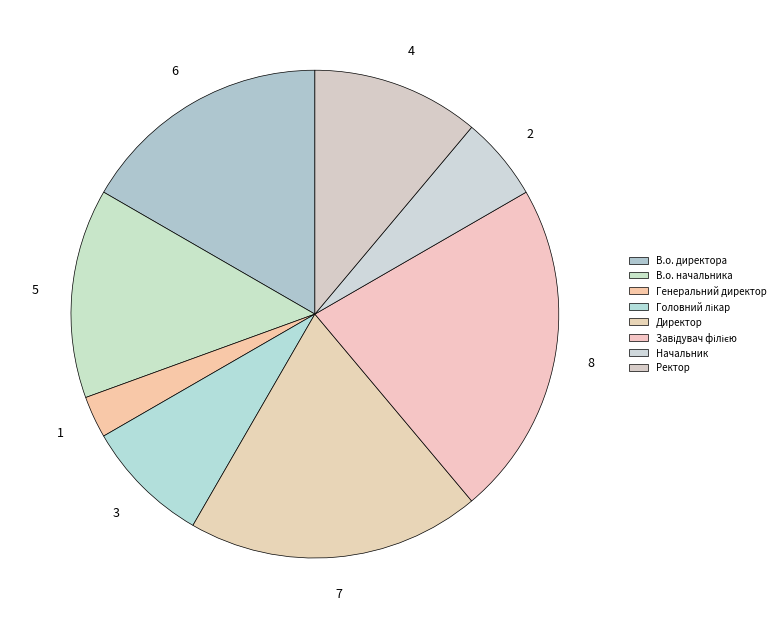

Is Директор the majority of the pie?

No